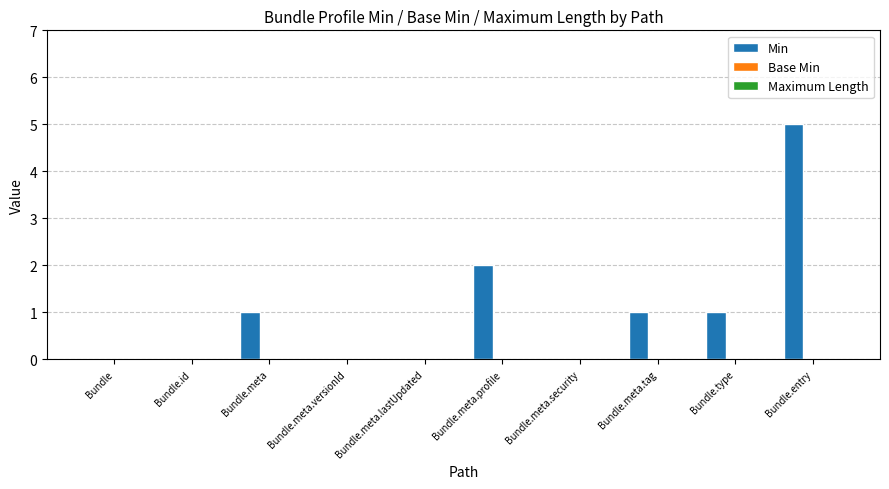

What is the sum of all values?

10